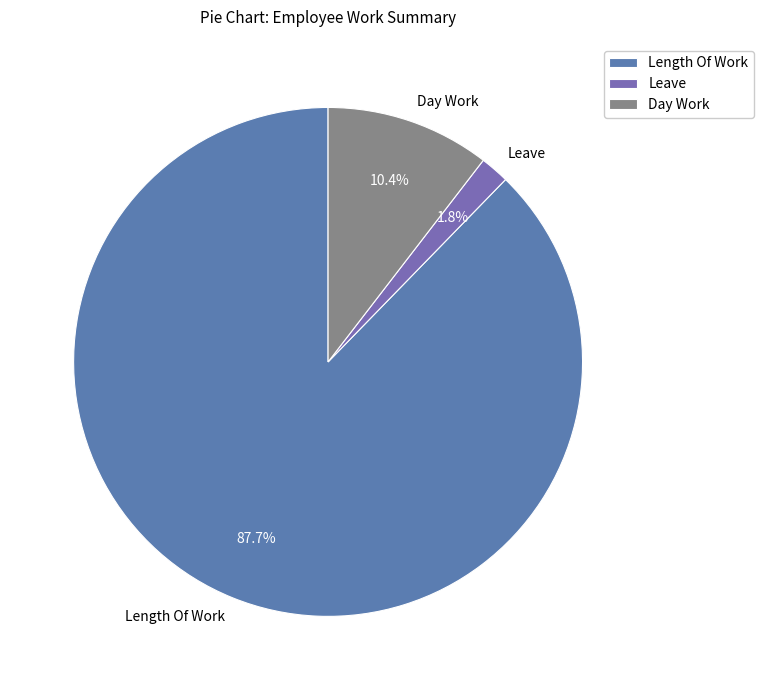

Which category has the biggest portion of the pie?

Length Of Work